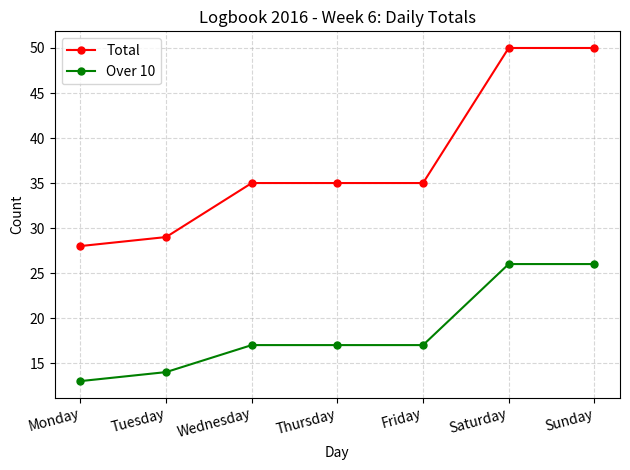

What is the difference between the maximum and second lowest values in the Total series?

21